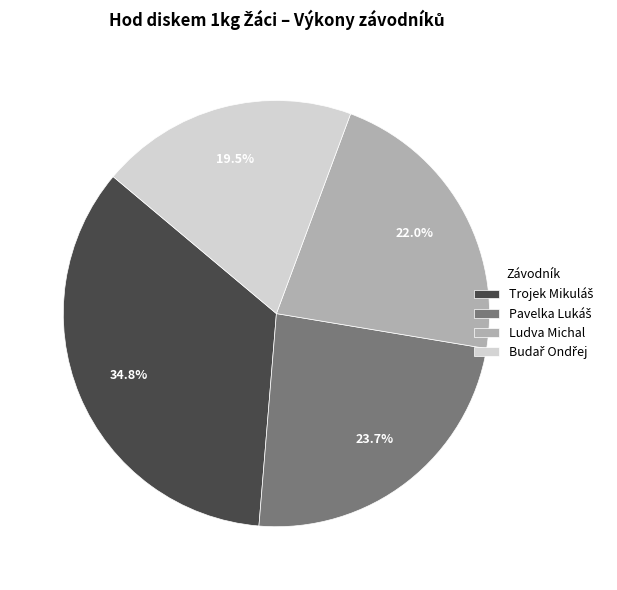

Is Ludva Michal the majority of the pie?

No